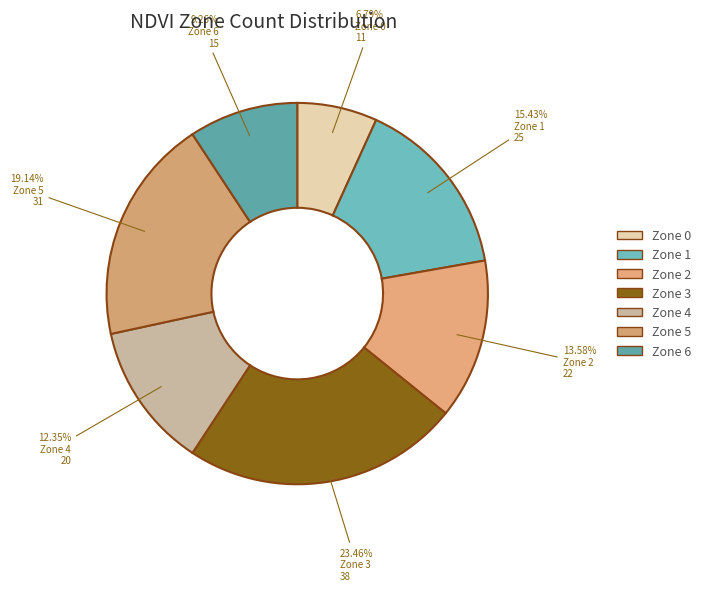

Combined, do Zone 6 and Zone 1 account for over 50%?

No